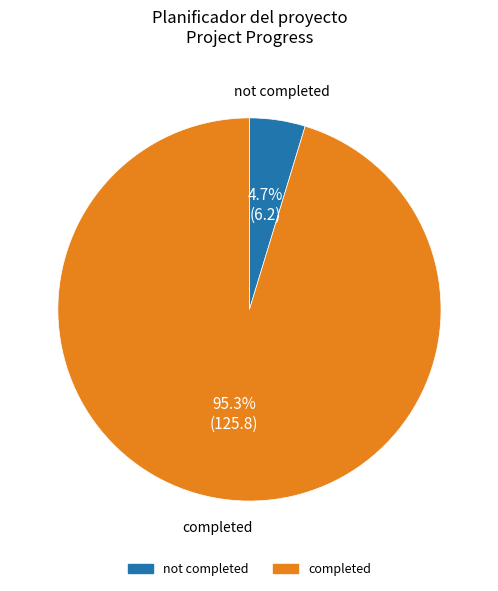

Is there any slice that represents more than half of the pie?

Yes